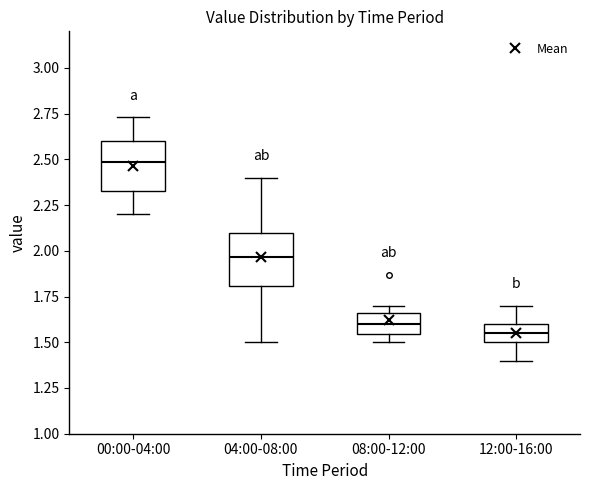

Reading left to right, transcribe this box plot: for each box, give where its median line is, the range the box spans, and where its two whiskers end, as read against the y-axis. The values are not printed on the chart, so give them approximately, as read against the axis.

00:00-04:00: median 2.50, box 2.35 to 2.60, whiskers 2.20 to 2.75
04:00-08:00: median 1.95, box 1.80 to 2.10, whiskers 1.50 to 2.40
08:00-12:00: median 1.60, box 1.55 to 1.65, whiskers 1.50 to 1.70
12:00-16:00: median 1.55, box 1.50 to 1.60, whiskers 1.40 to 1.70